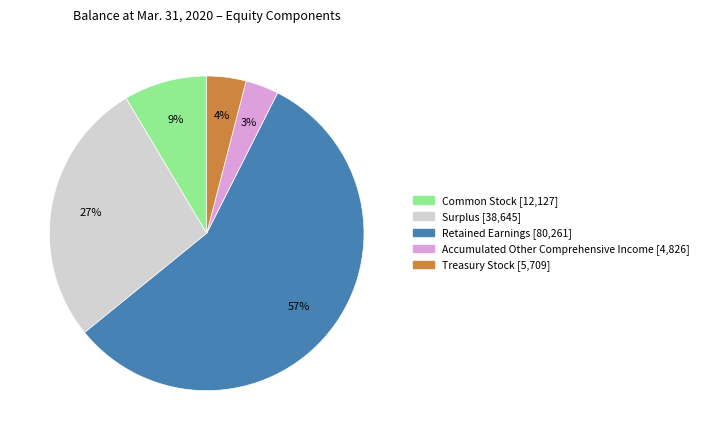

Between Treasury Stock and Retained Earnings, which is larger?

Retained Earnings